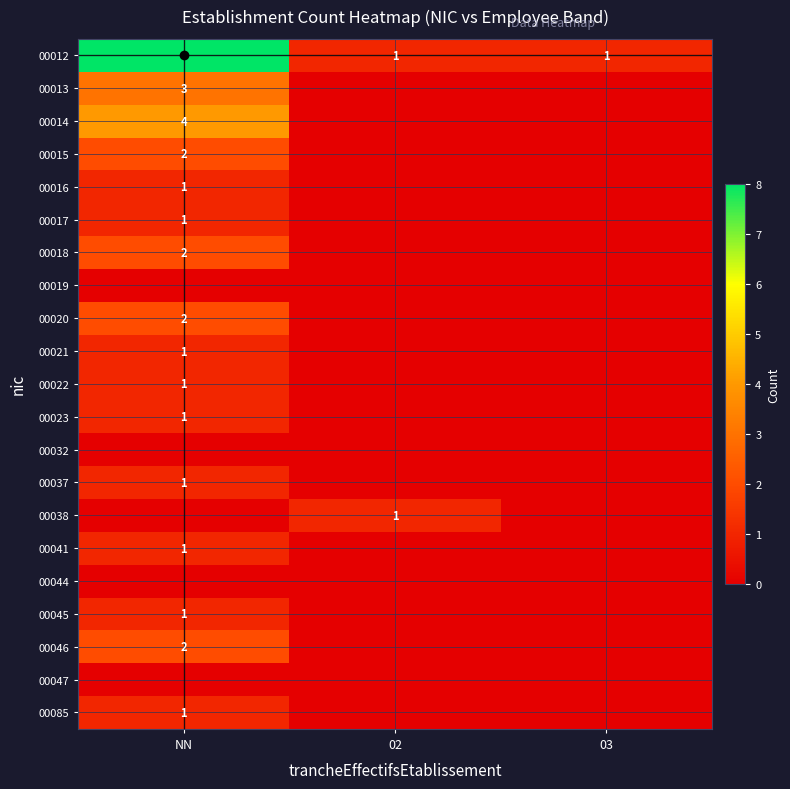

The value of 00015 at NN is 2. True or false?

True